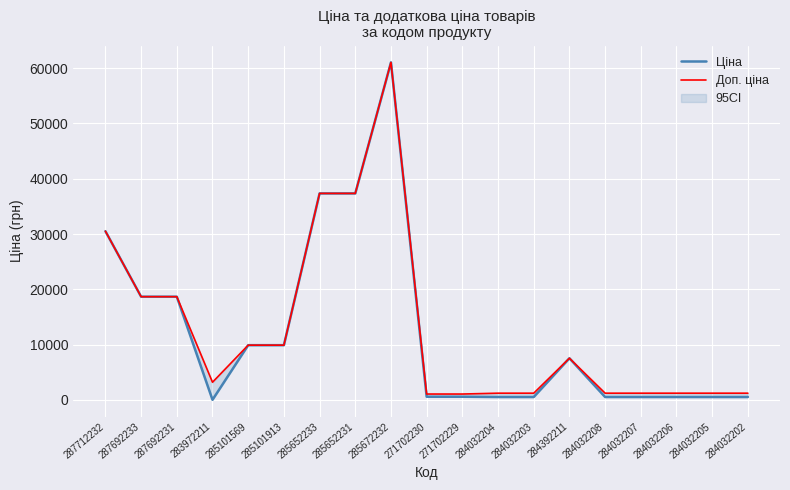

True or false: Ціна and Доп. ціна intersect in this chart.

False